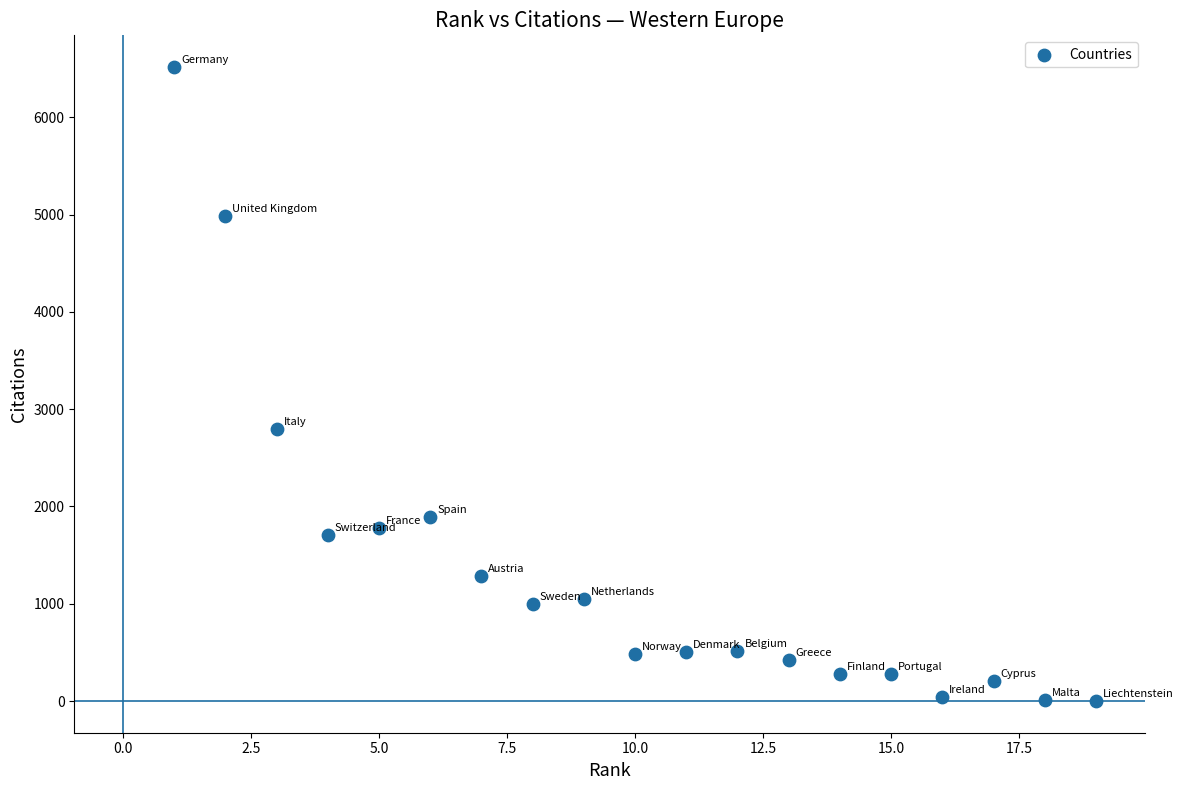

What is the range of X values (max minus min)?

18